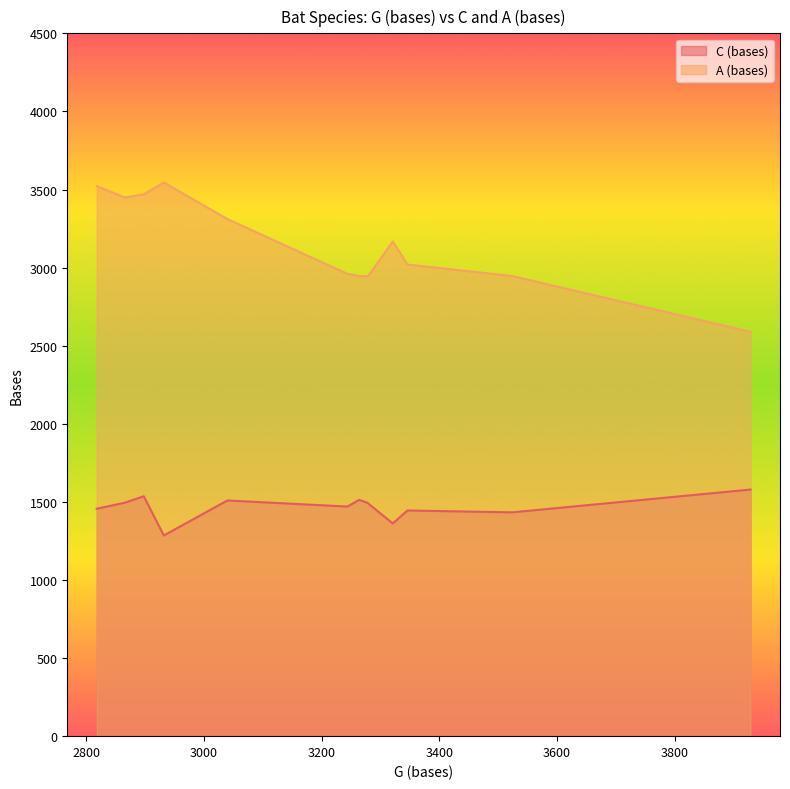

True or false: A (bases) and C (bases) cross at least once.

False